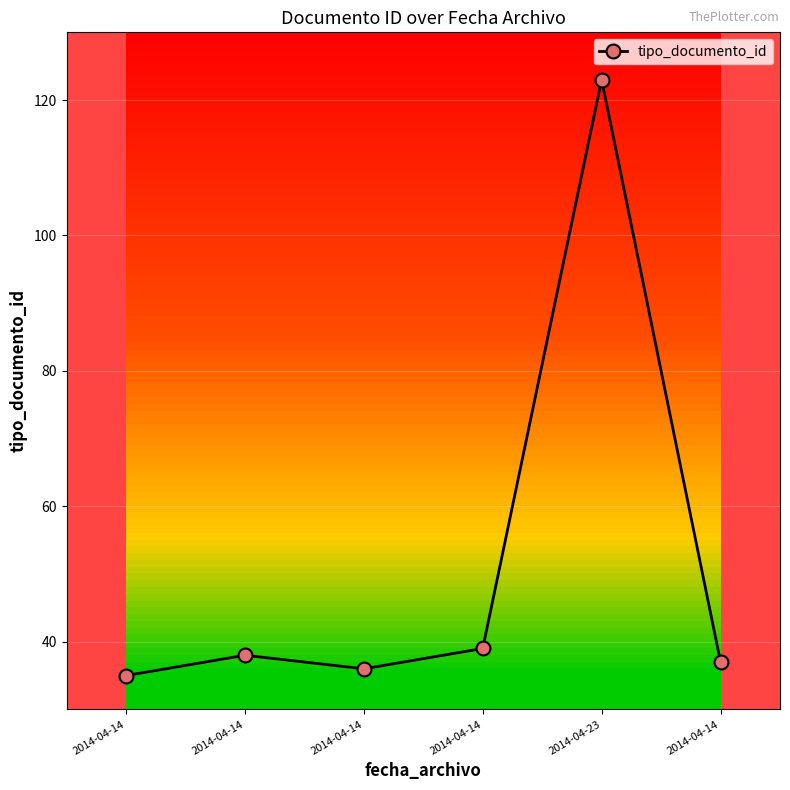

Reading left to right, extract all data points from this chart.

35	38	36	39	123	37